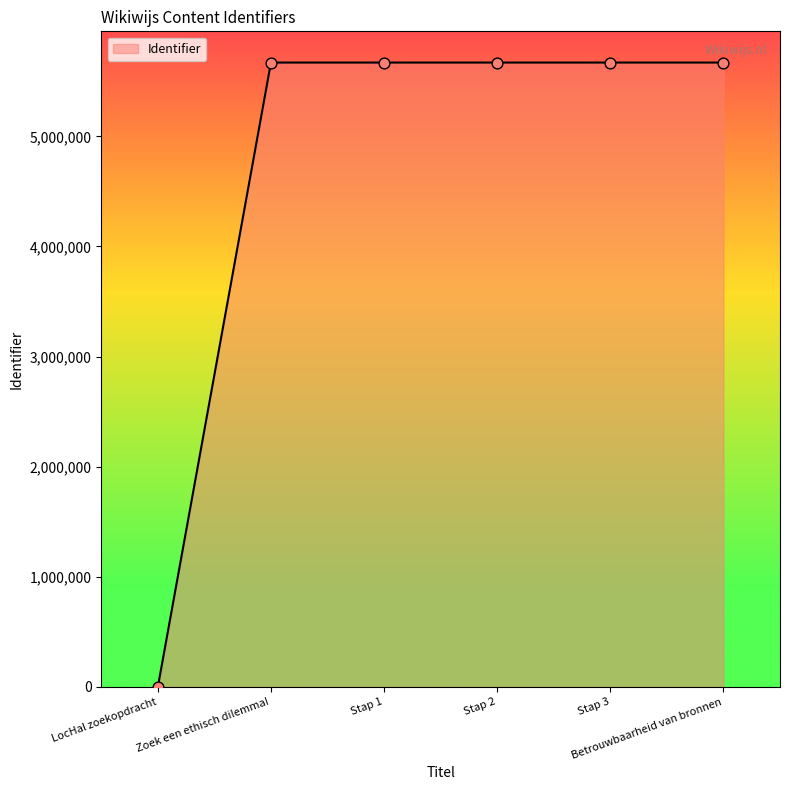

What is the ratio of the value at Stap 2 to the value at Stap 1?

1.0